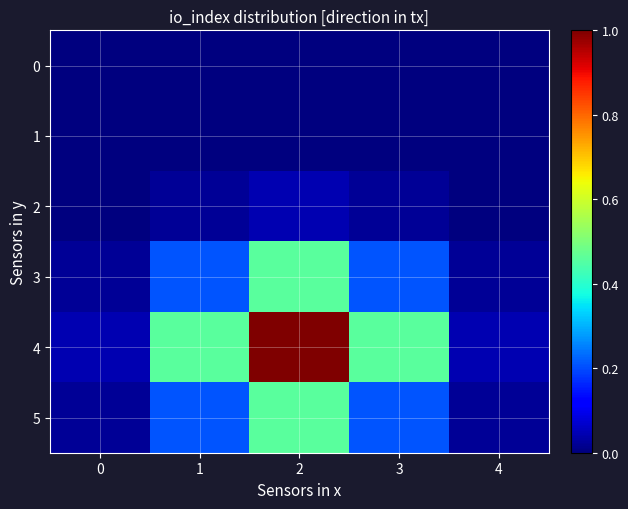

How many distinct data groups are displayed?

6